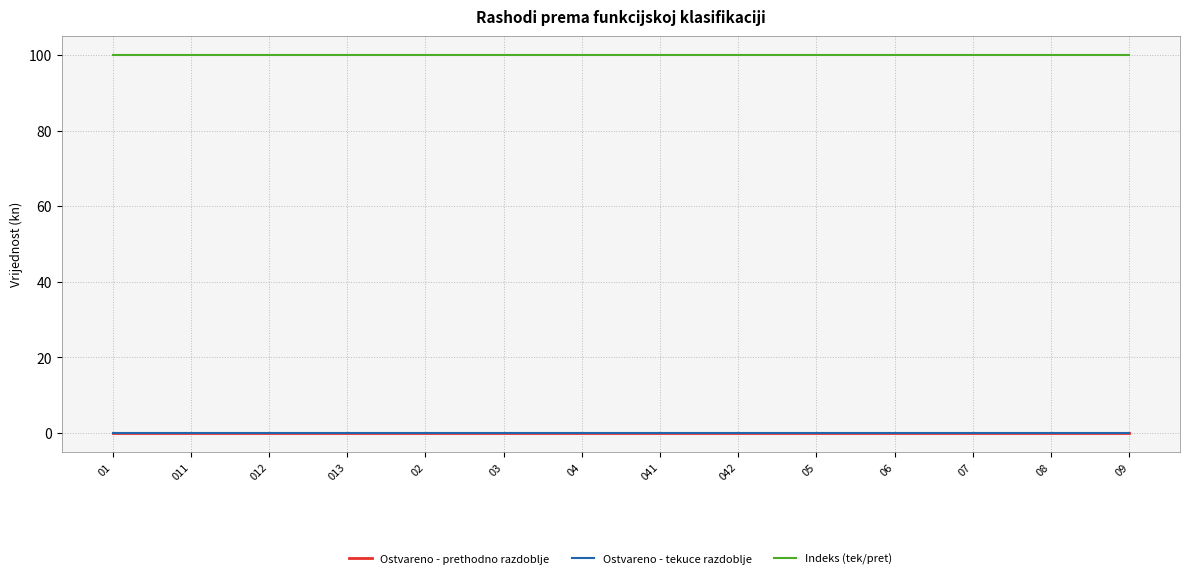

Which category has the lowest value across all series?

01